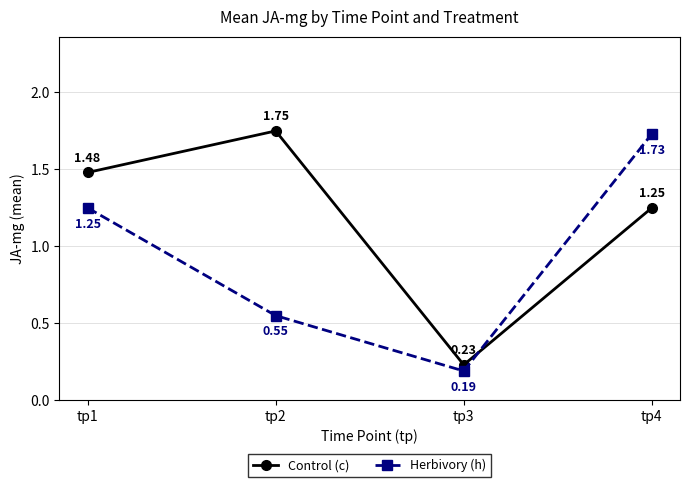

What is the sum of all Control (c) values?

4.7